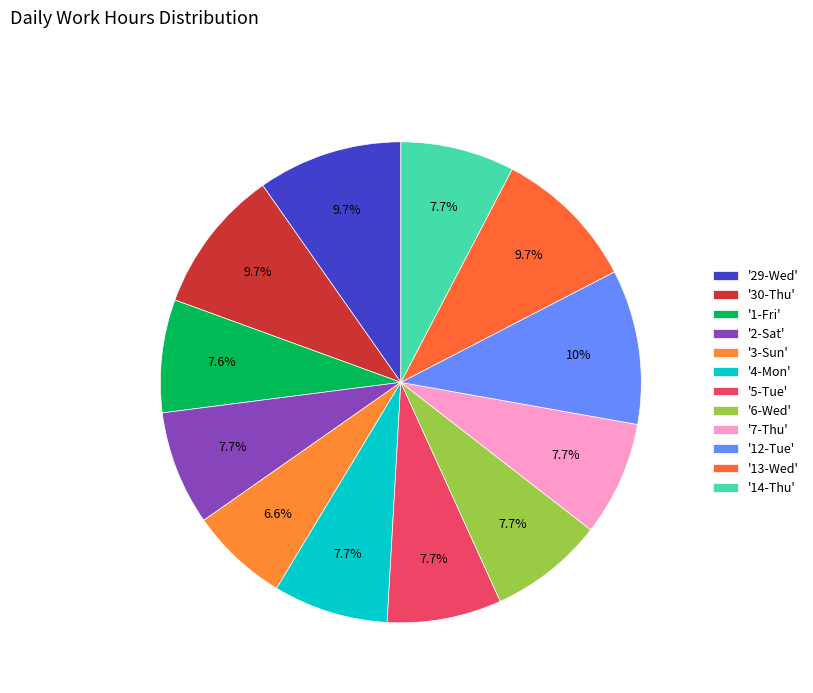

How many segments does this pie chart have?

12